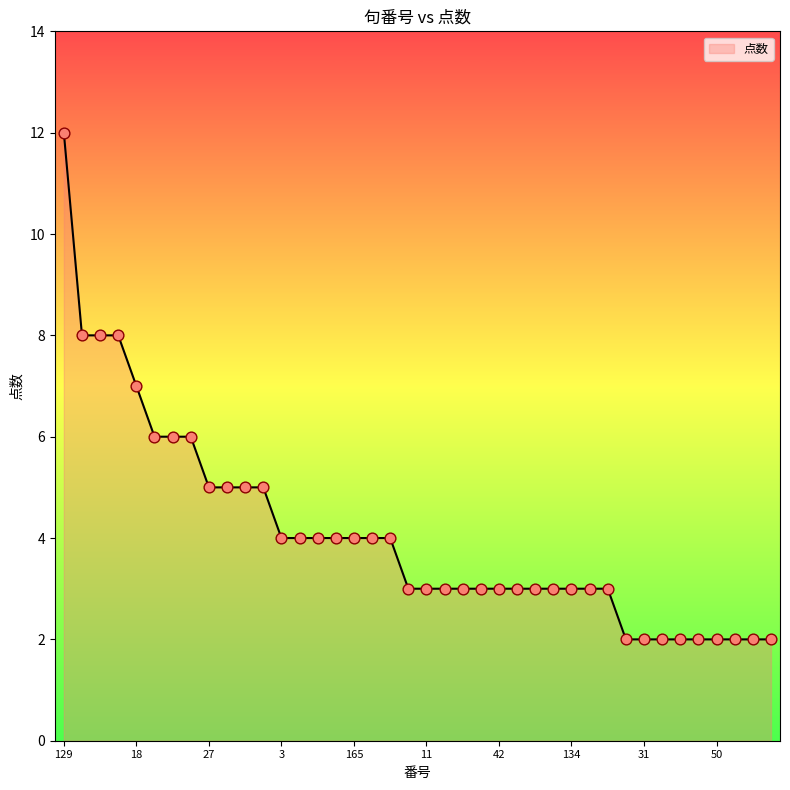

What is the maximum value shown in the chart?

12